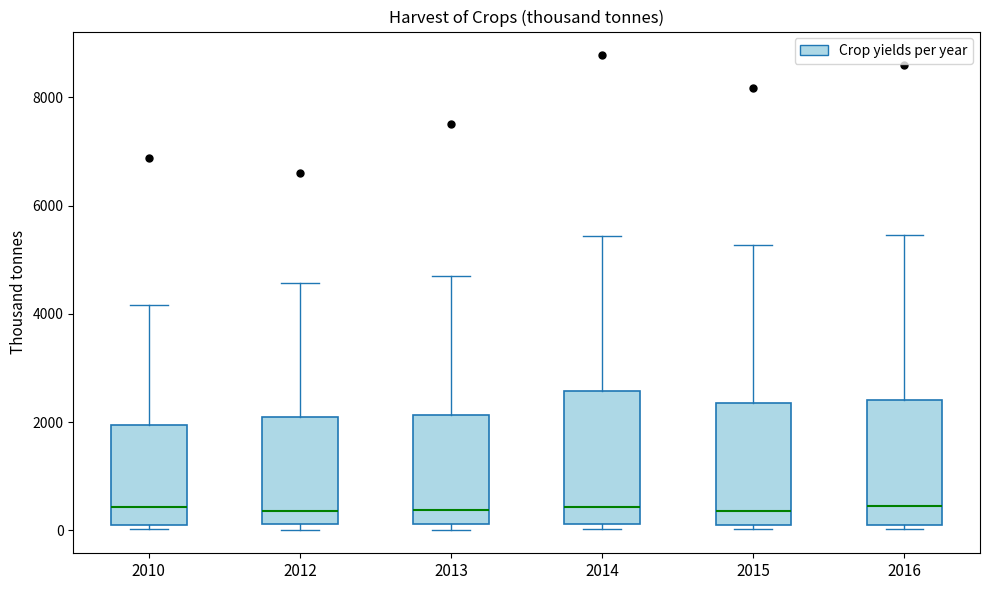

Reading left to right, read every box against the y-axis: the position of its median line, the range the box covers, and the ends of its whiskers. The values are not printed on the chart, so give them approximately, as read against the axis.

2010: median 400, box 200 to 2000, whiskers 0 to 4200
2012: median 400, box 200 to 2000, whiskers 0 to 4600
2013: median 400, box 200 to 2200, whiskers 0 to 4800
2014: median 400, box 200 to 2600, whiskers 0 to 5400
2015: median 400, box 200 to 2400, whiskers 0 to 5200
2016: median 400, box 0 to 2400, whiskers 0 (just below the box's lower edge) to 5400